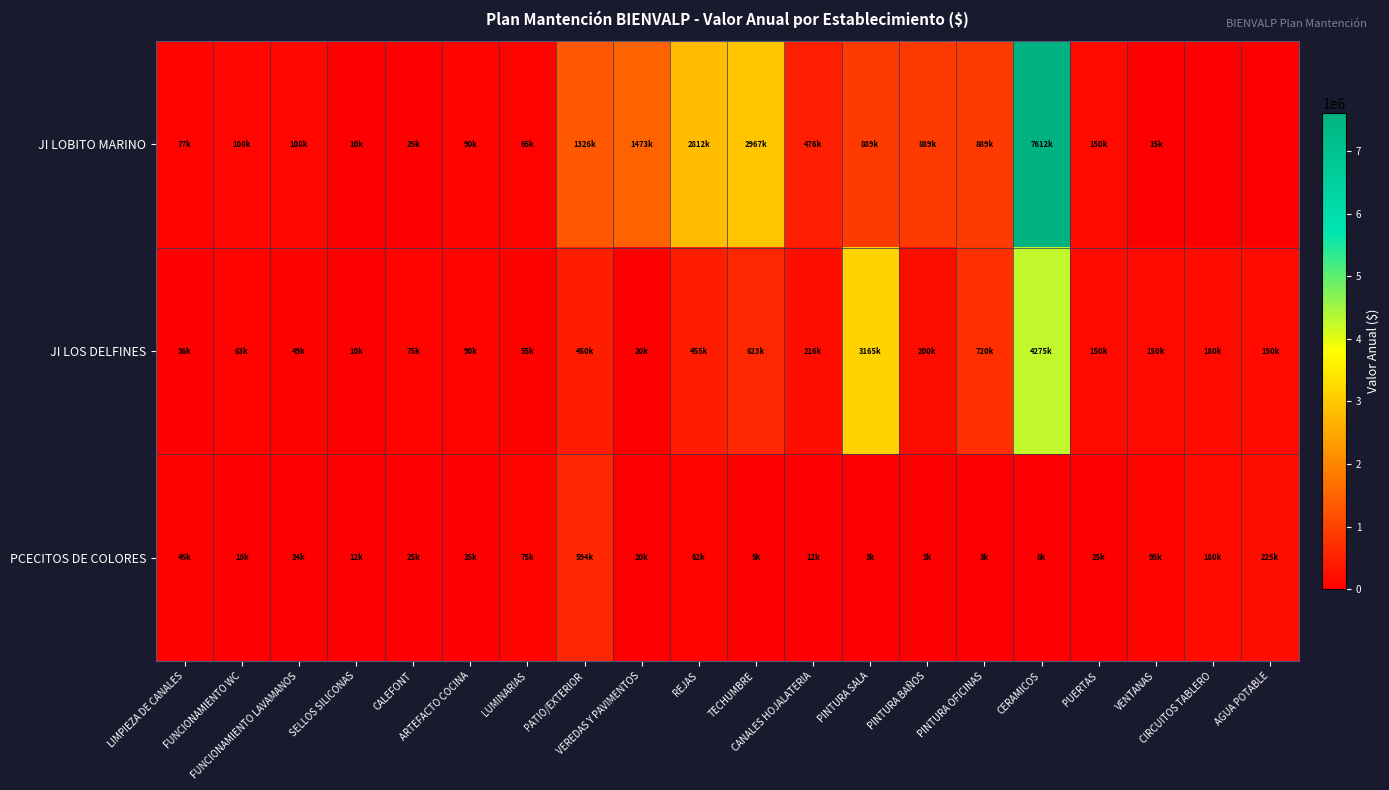

At how many categories does at least one series exceed 2980615?

2